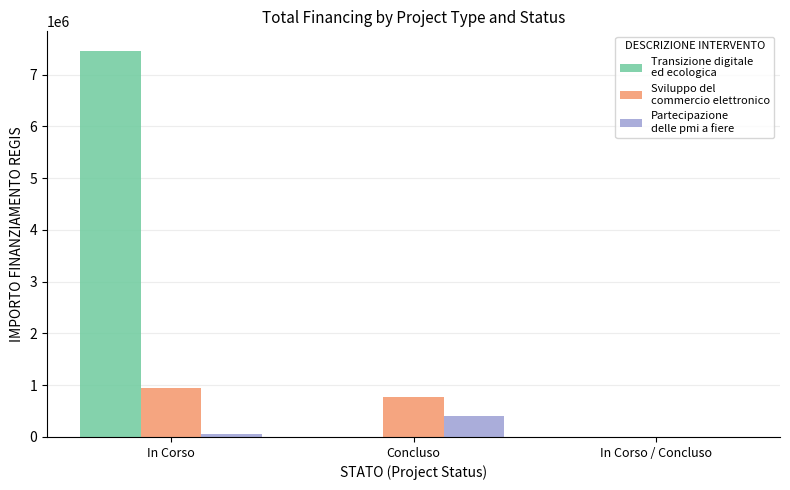

Which category has the highest value across all series?

In Corso